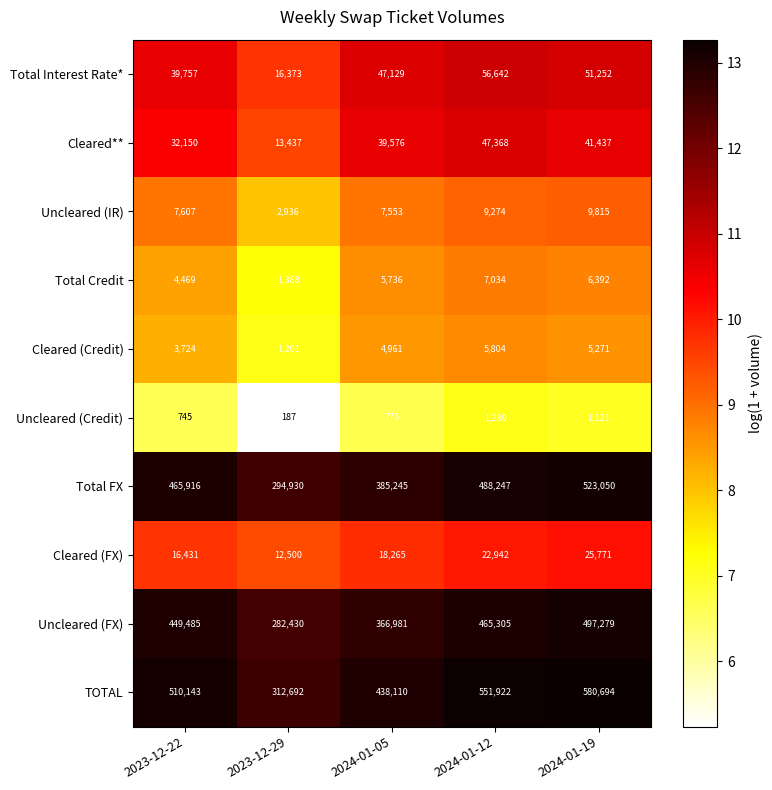

True or false: Uncleared (IR) has a value of 7553 at 2024-01-05.

True